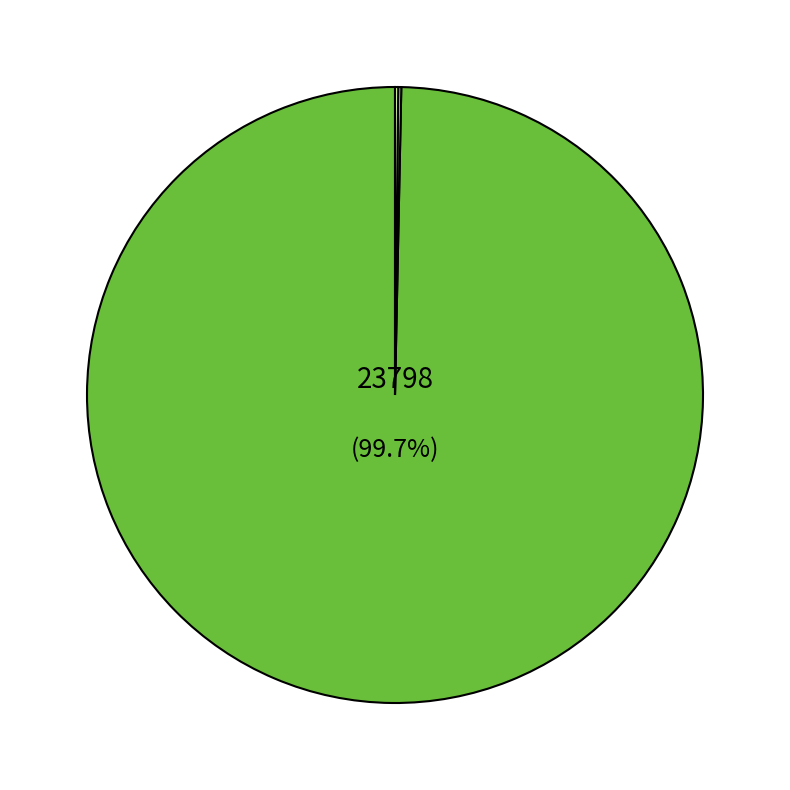

The Reg_0 slice represents 12% of the pie. True or false?

False